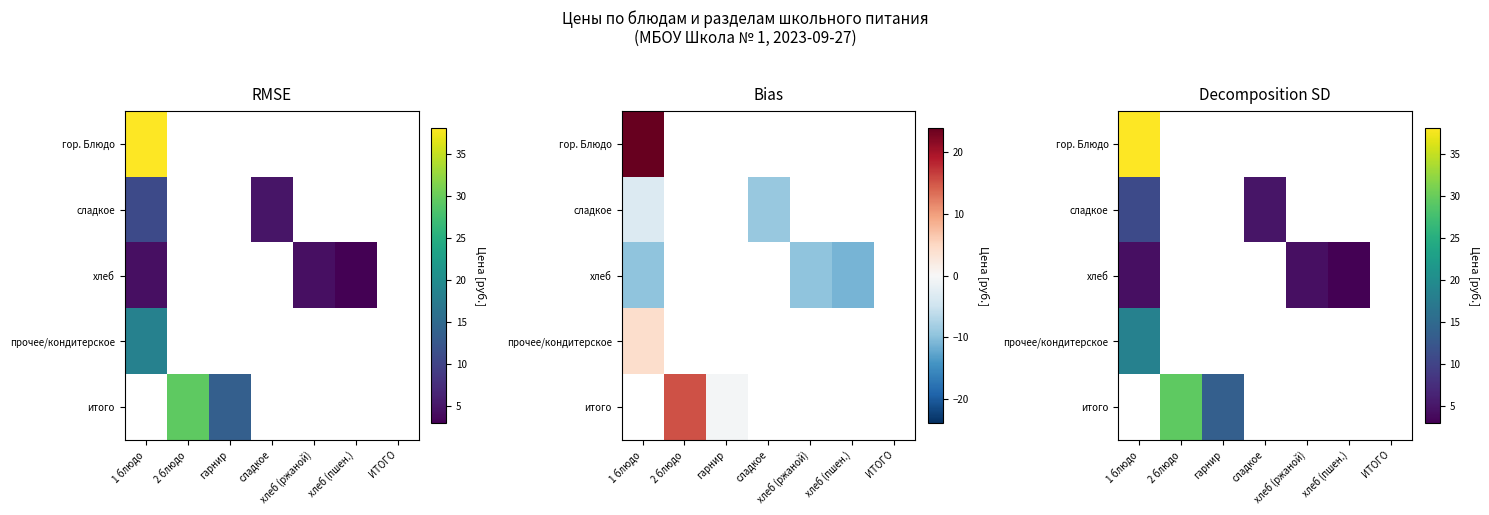

Which label corresponds to the largest value in the chart?

1 блюдо